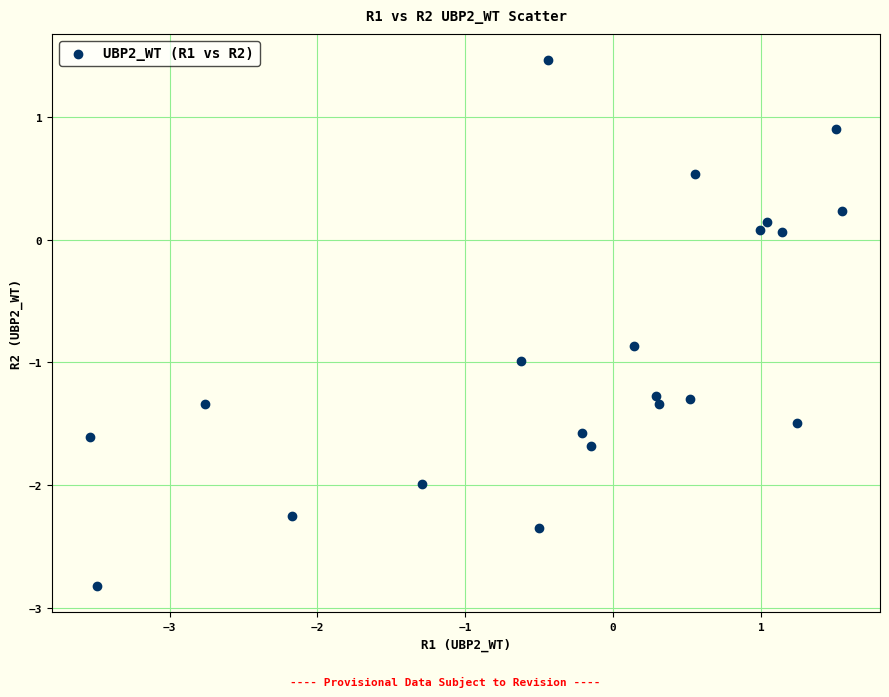

What is the range of Y values (max minus min)?

4.3